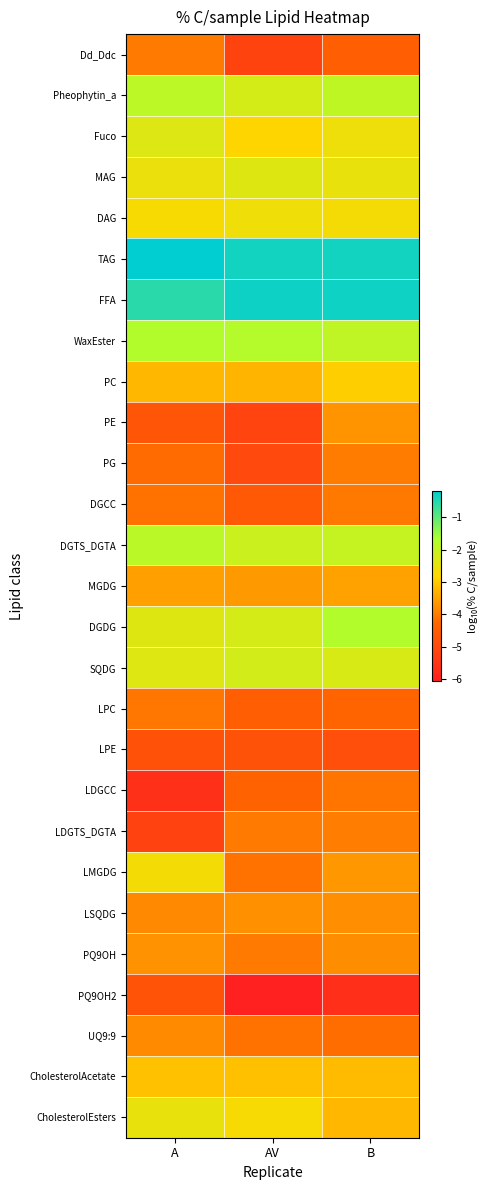

What is the total value across all series at B?

-85.6